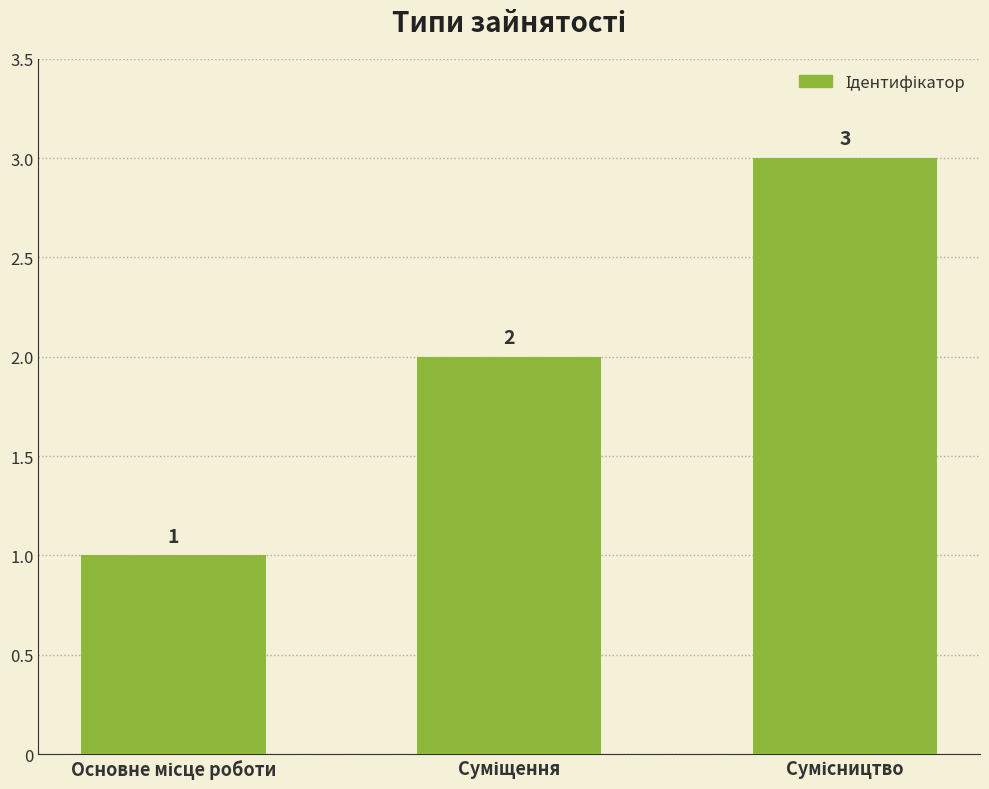

What is the greatest value displayed?

3